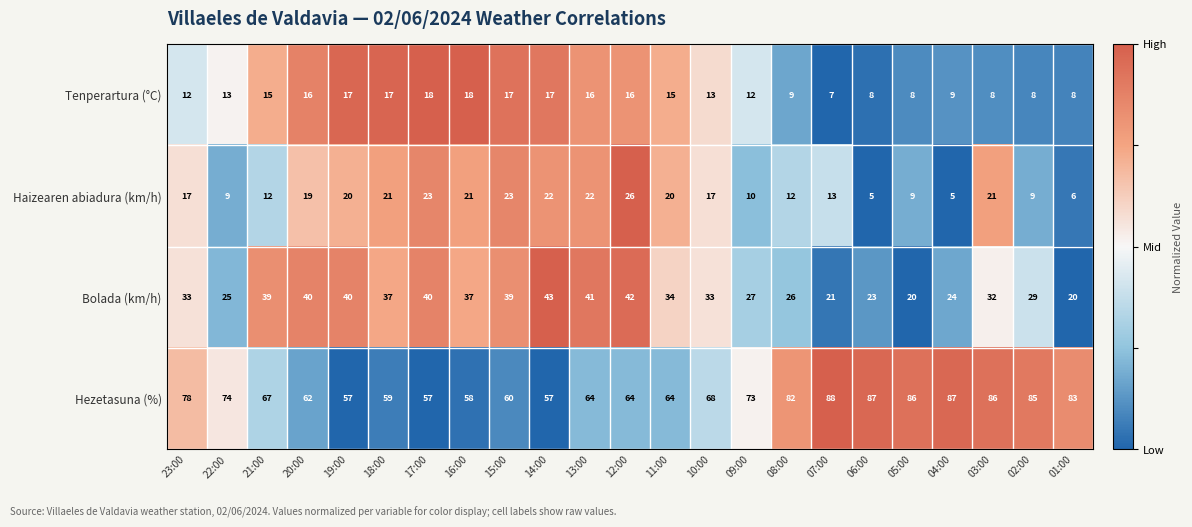

What is the sum of the Bolada (km/h) values at 21:00 and 14:00?

82